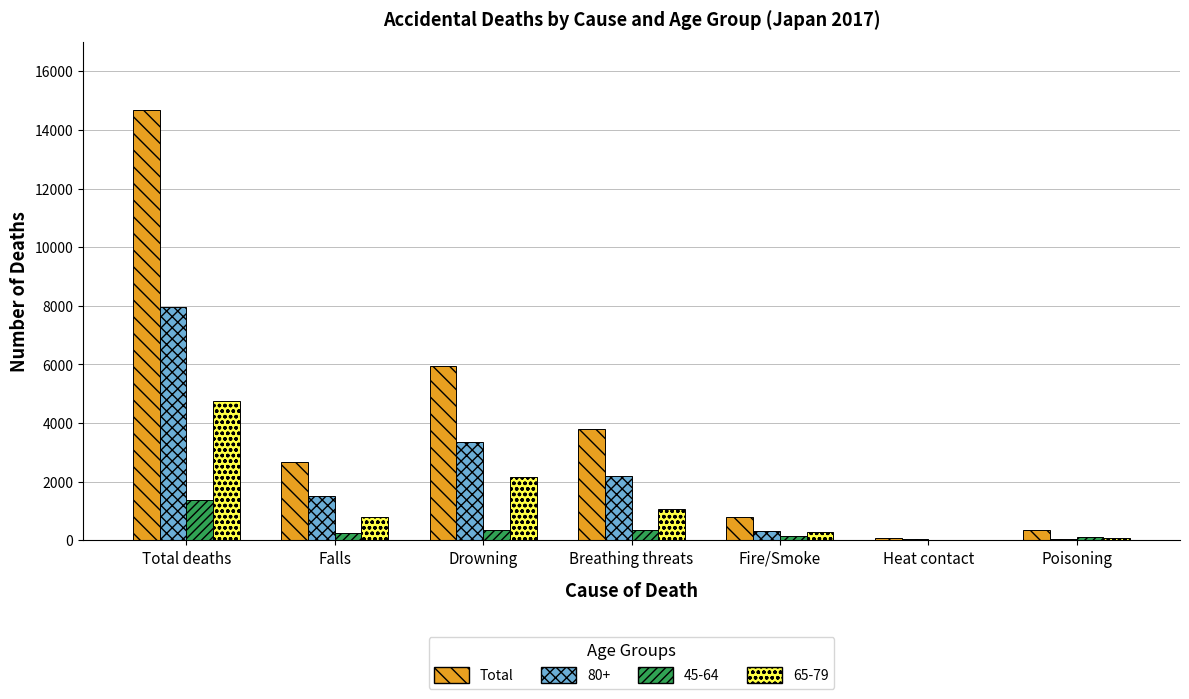

True or false: 65-79 has a value of 1062 at Breathing threats.

True